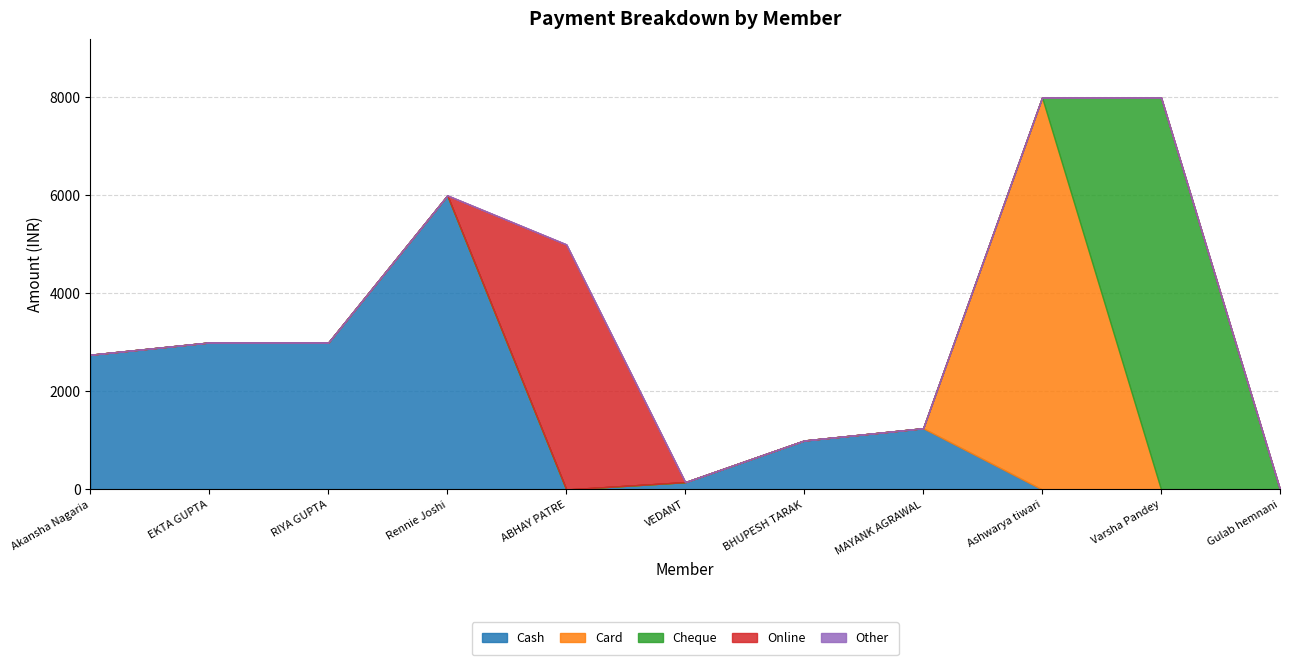

What is the greatest value displayed?

8000